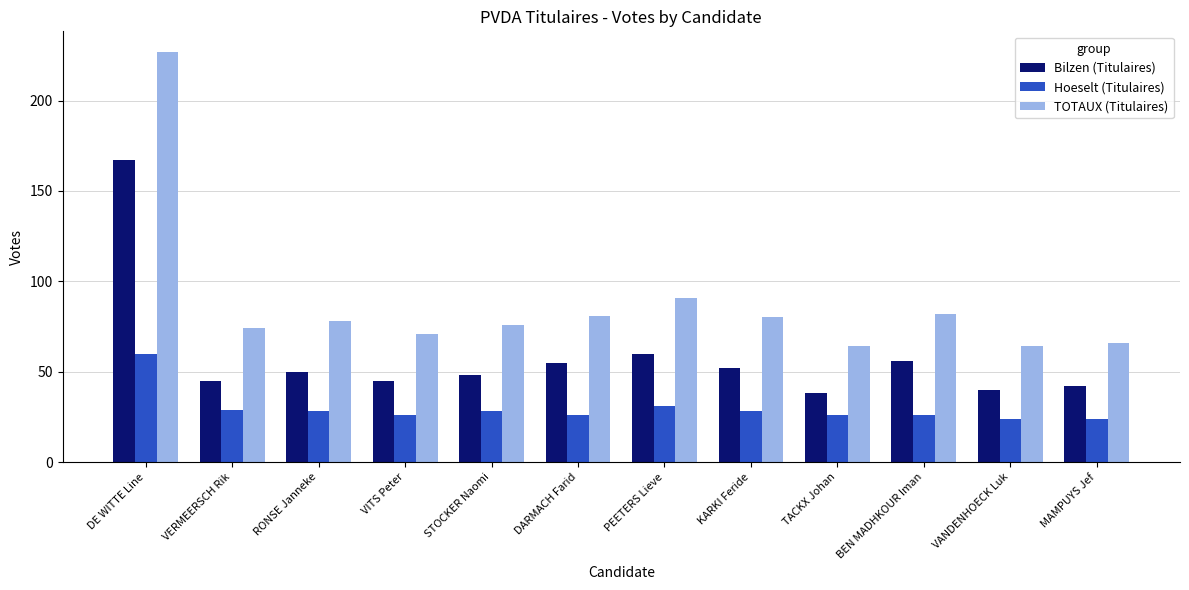

Which series has the widest spread of values?

TOTAUX (Titulaires)